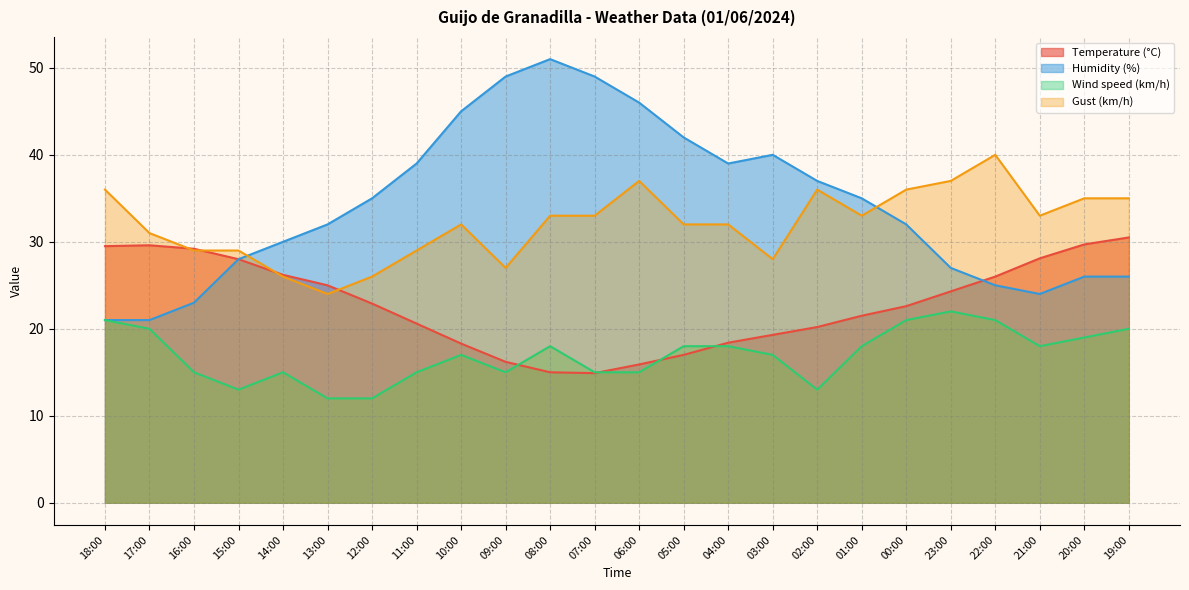

Which label corresponds to the largest value in the chart?

08:00